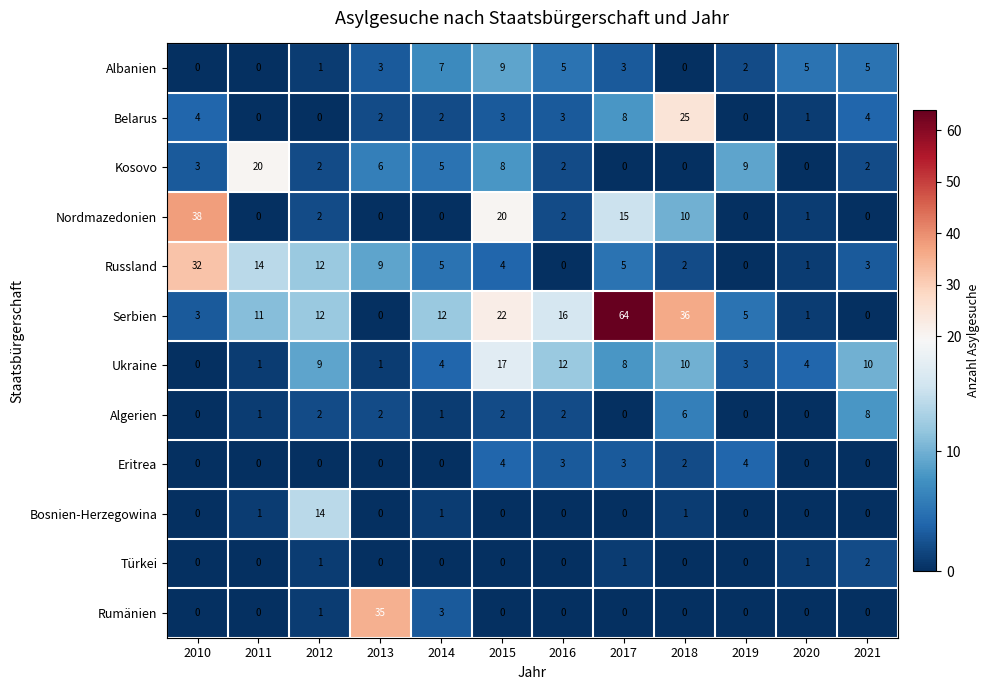

At which category does the chart reach its peak across all series?

2017